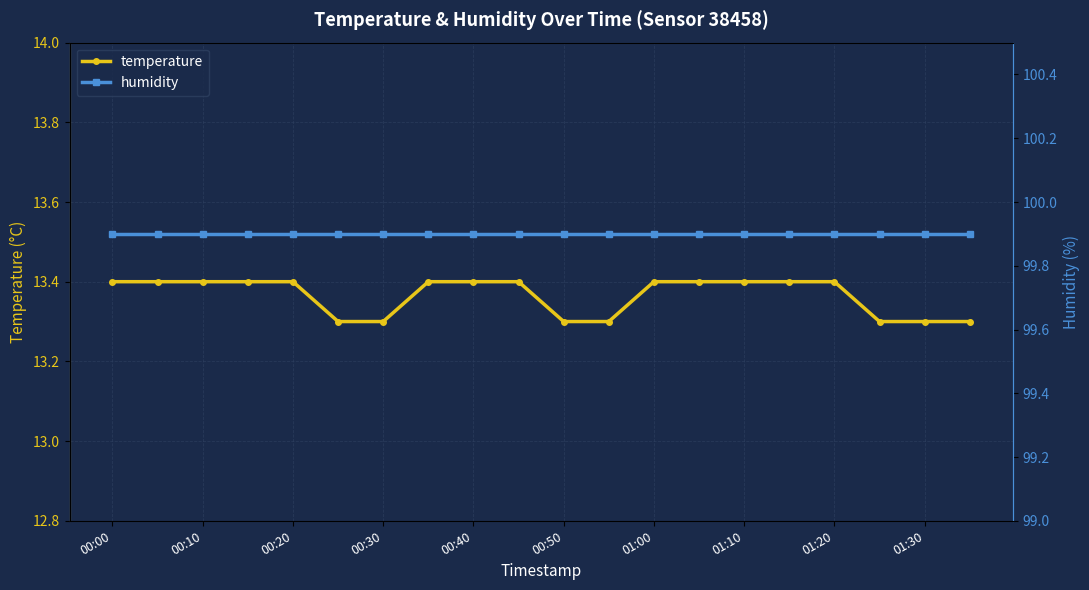

True or false: humidity and temperature intersect in this chart.

False